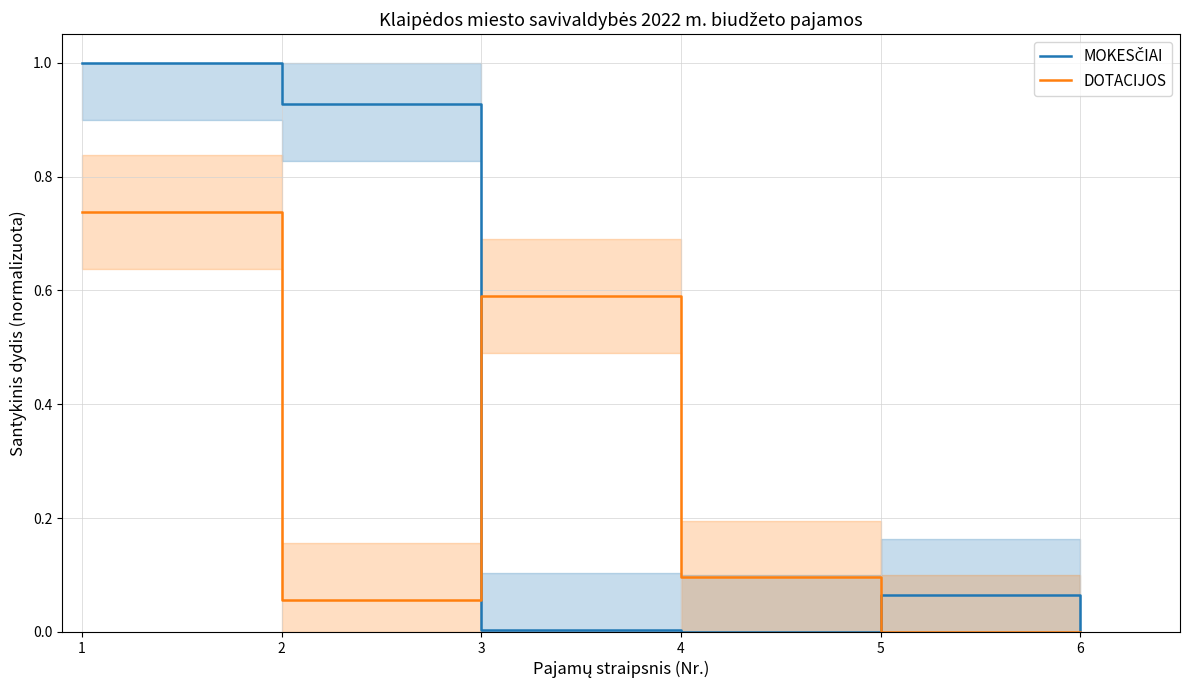

Is this an area chart (filled region under the line)?

No